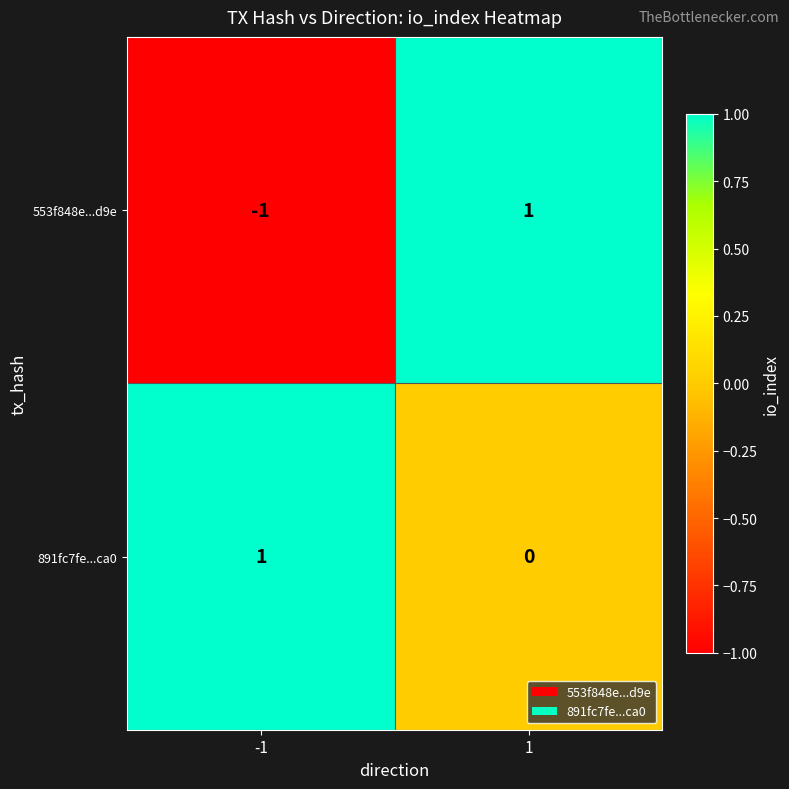

Which label corresponds to the smallest value in the chart?

-1